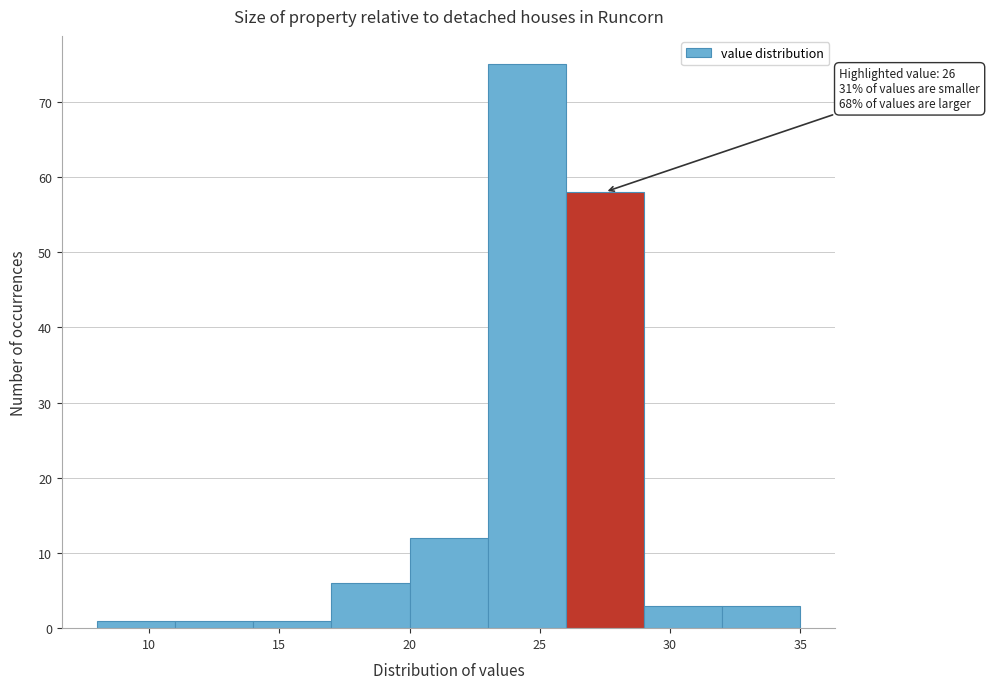

Over which range of the x-axis is the bar tallest?

23 to 26